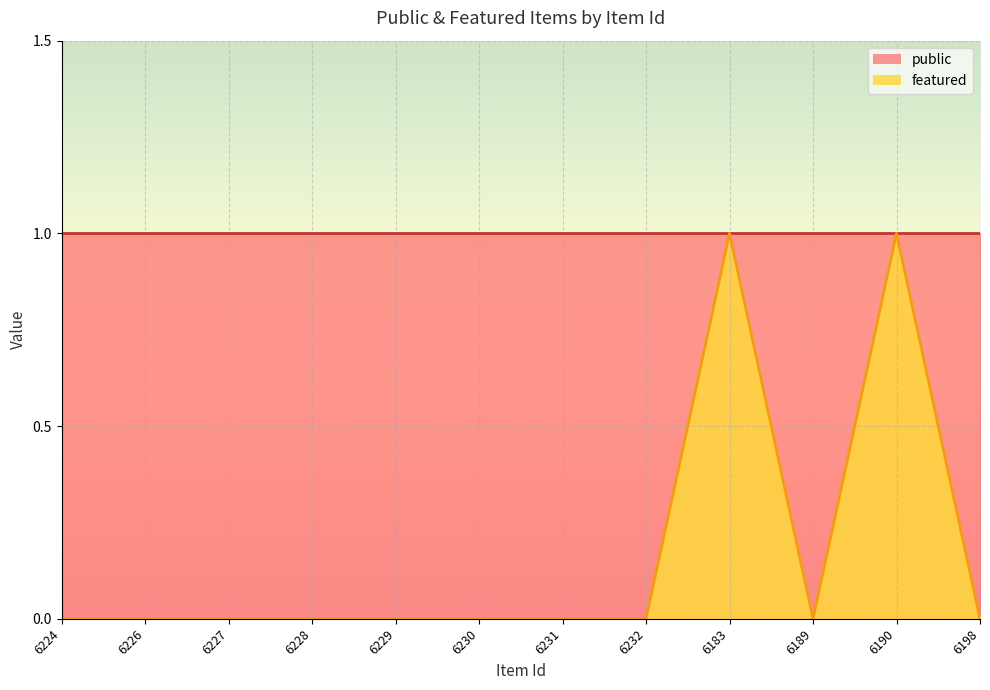

Count the values in the range 0 to 1.

12